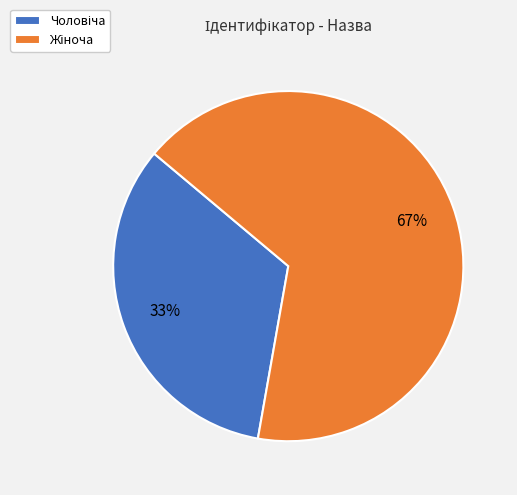

Does any single category account for the majority?

Yes